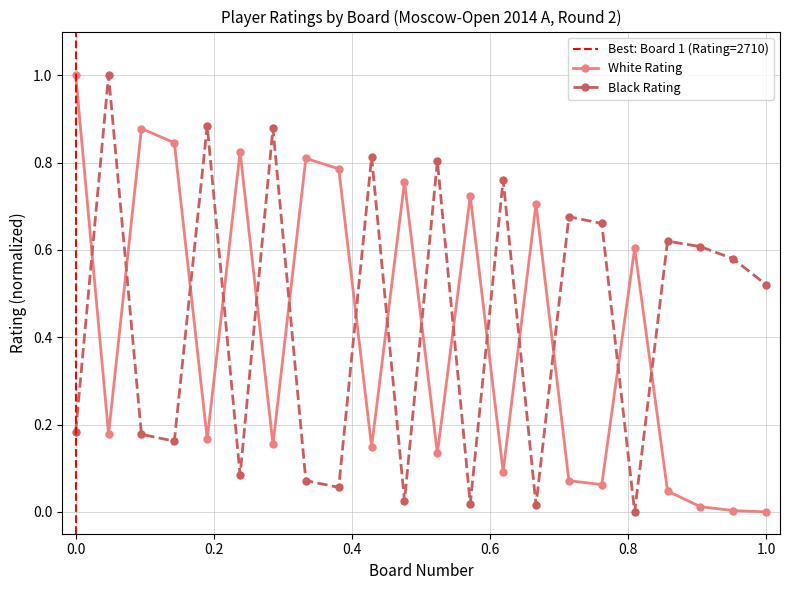

What is the maximum value shown in the chart?

1.0